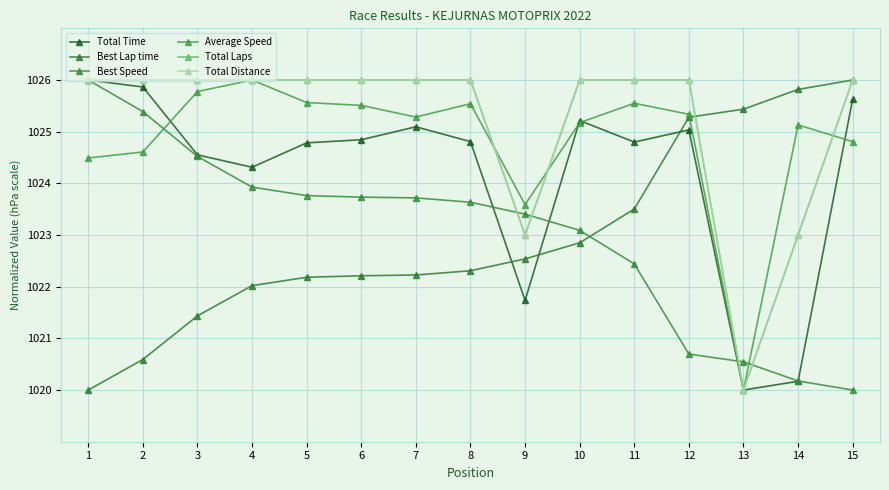

Read the Total Laps value at 15.

1026.0